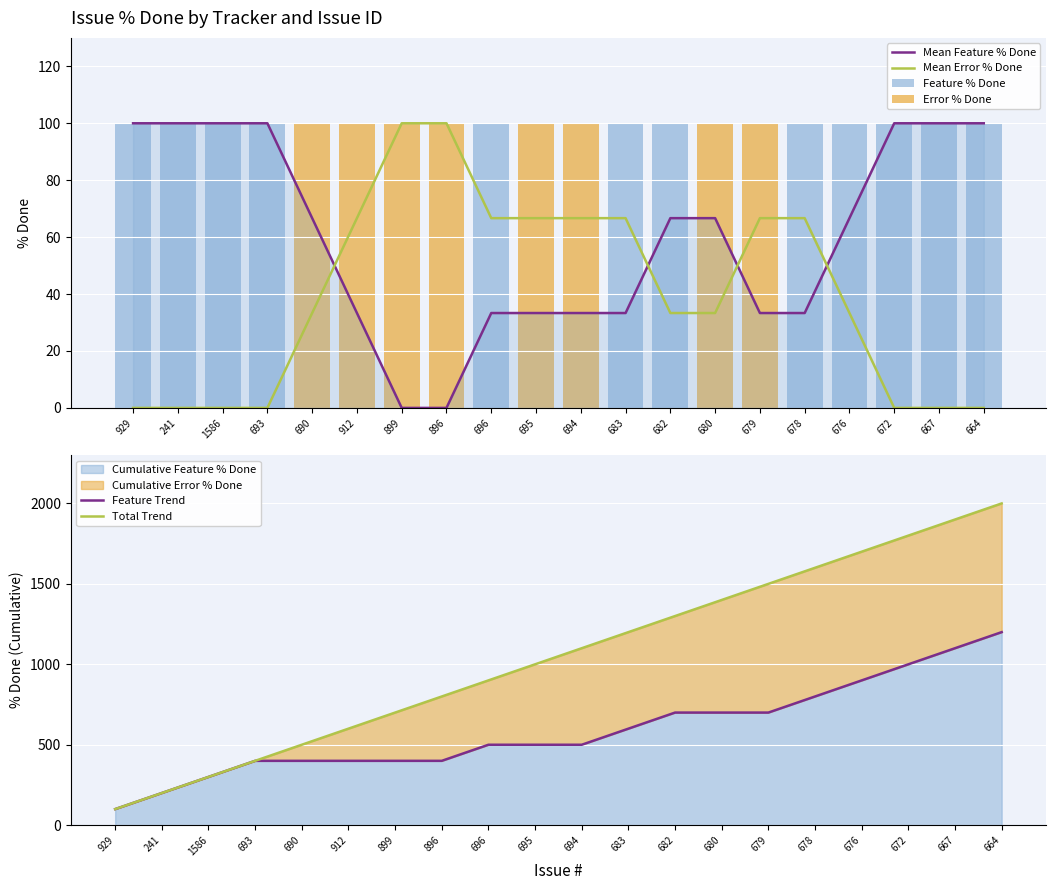

Count the number of categories in the chart.

20